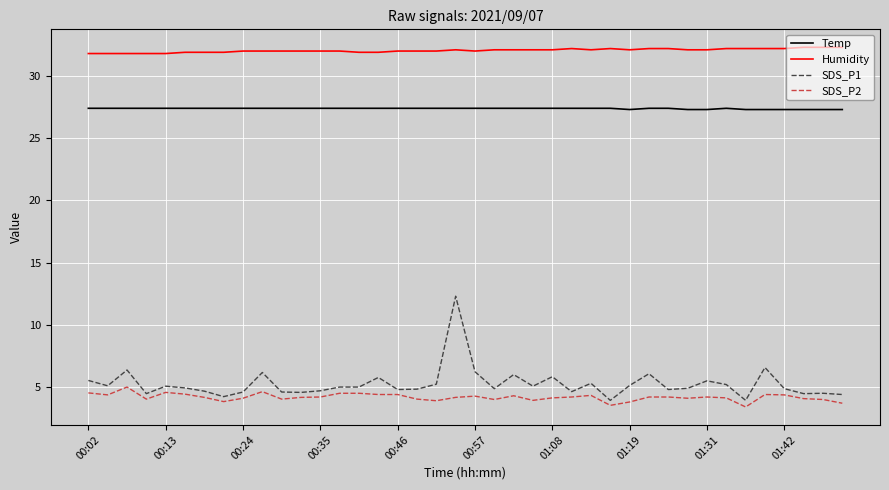

Which series has the largest total across all categories?

Humidity